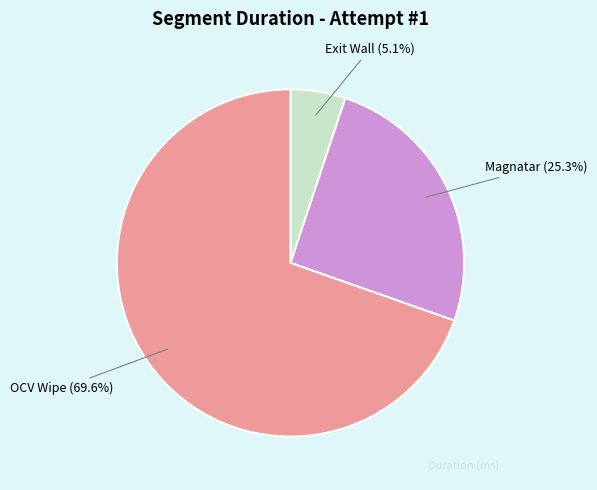

How many segments does this pie chart have?

3